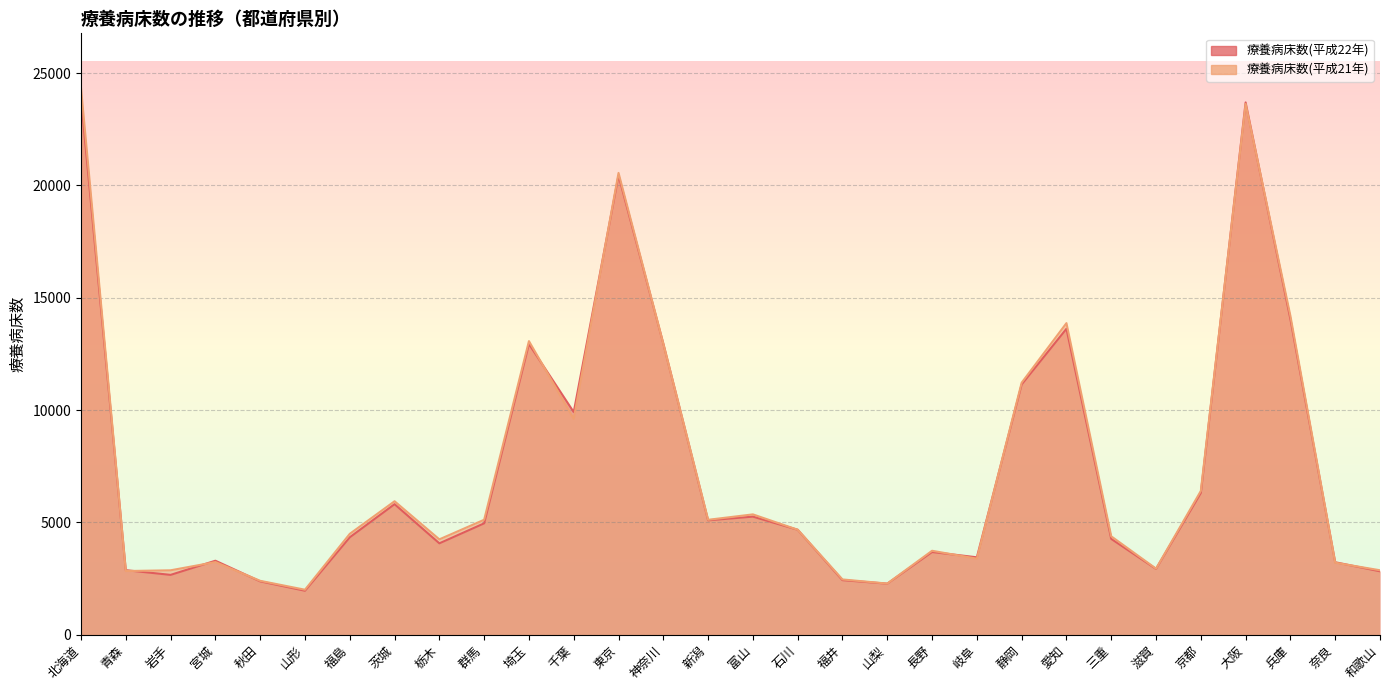

What is the label of the 12th point from the right?

山梨